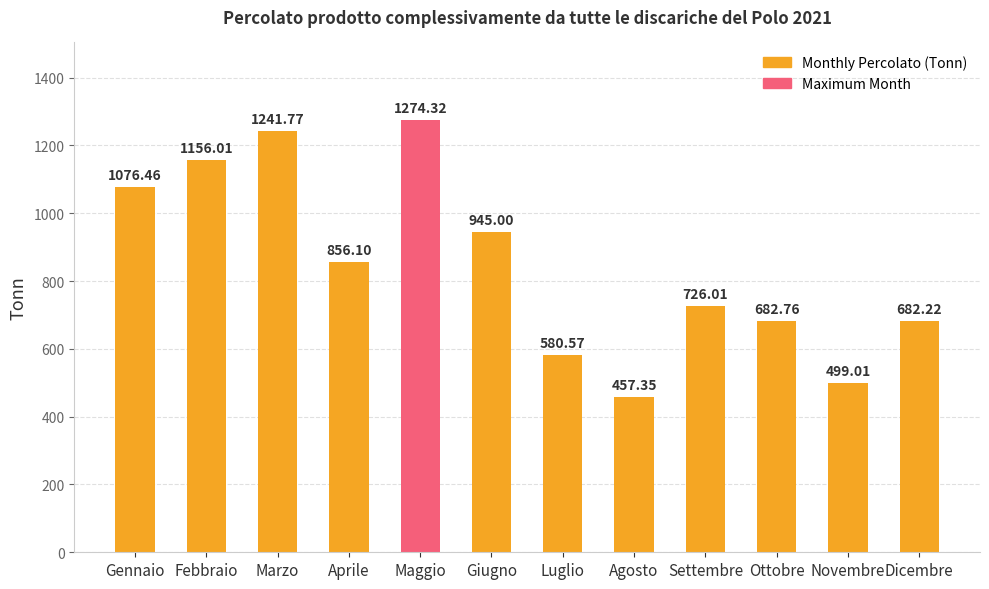

How many bars are there in total?

12